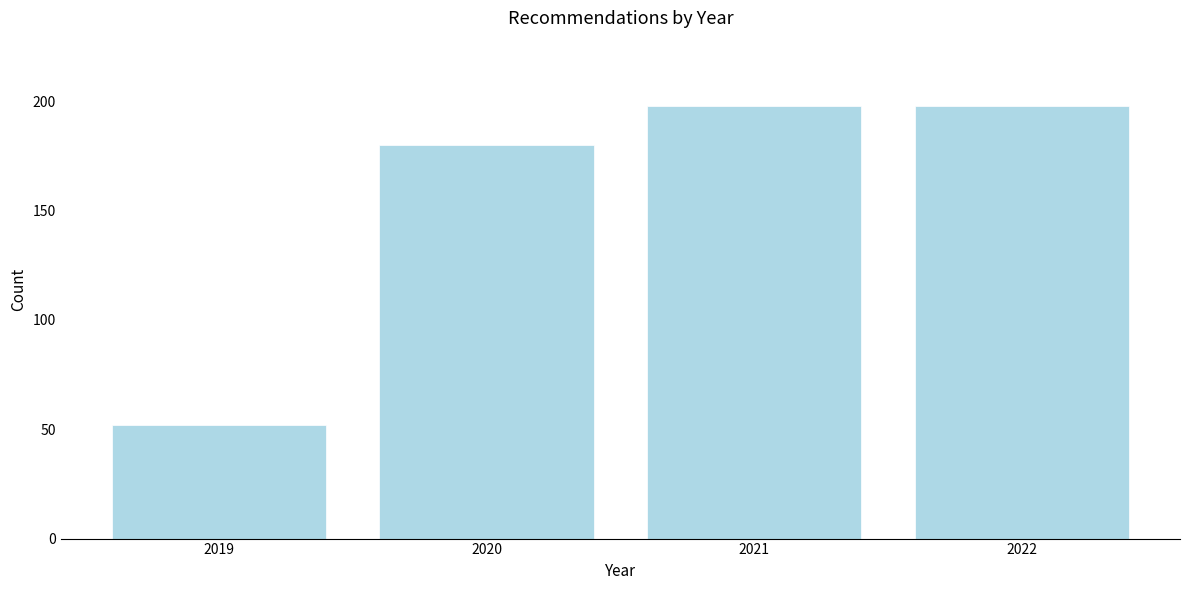

Reading left to right, transcribe all the data shown in this chart.

52	180	198	198